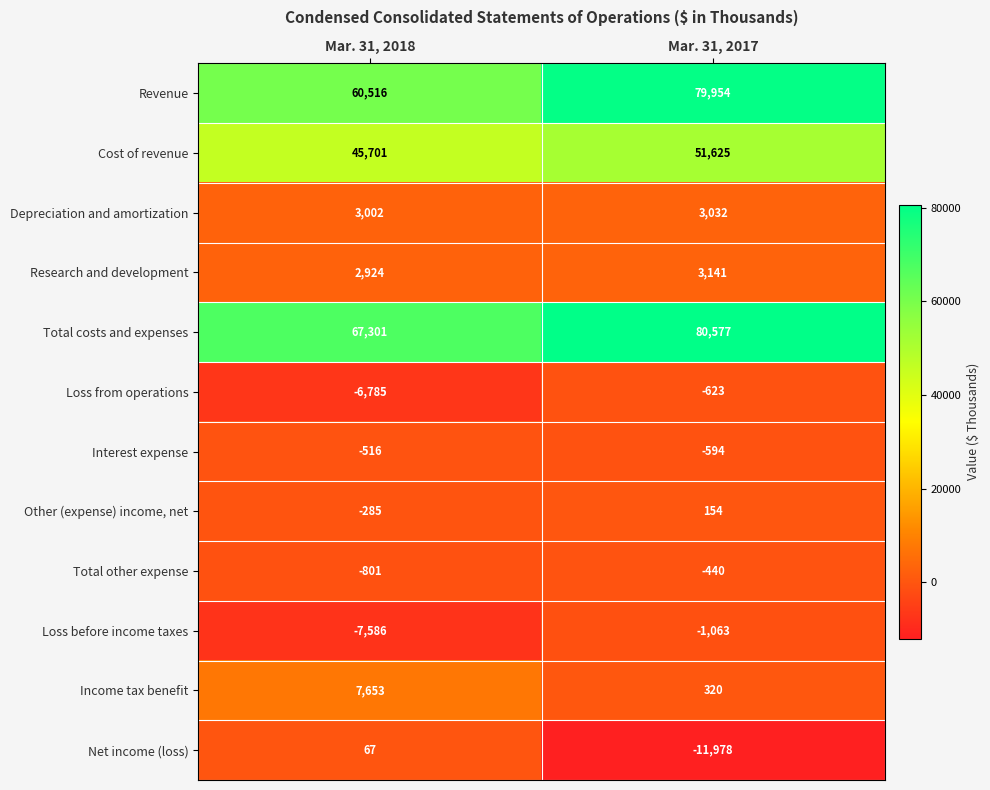

Rank the series by their maximum value, from lowest to highest.

Loss before income taxes, Loss from operations, Interest expense, Total other expense, Net income (loss), Other (expense) income, net, Depreciation and amortization, Research and development, Income tax benefit, Cost of revenue, Revenue, Total costs and expenses